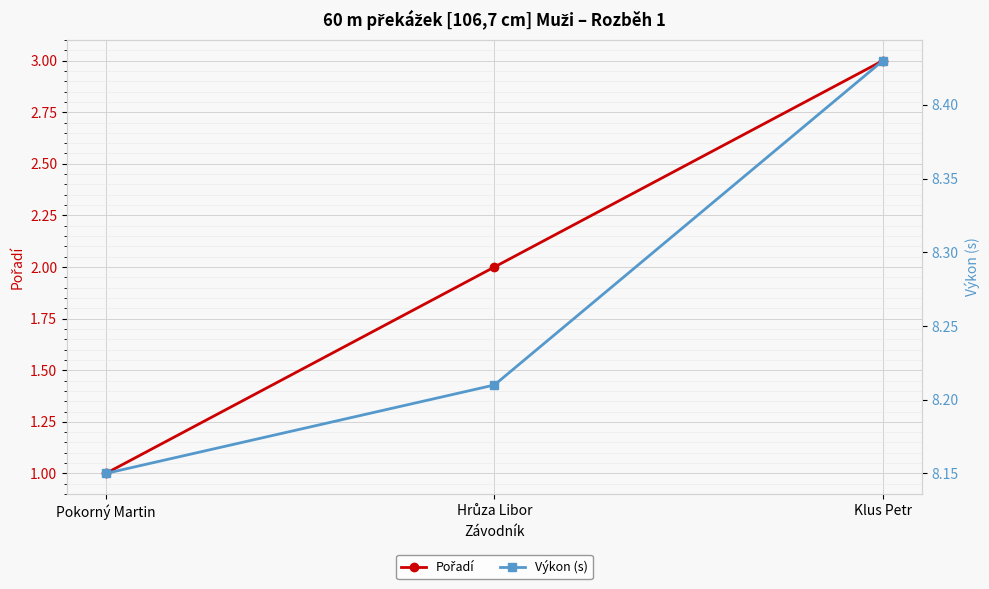

Between Pokorný Martin and Klus Petr, which series saw the biggest shift?

Pořadí